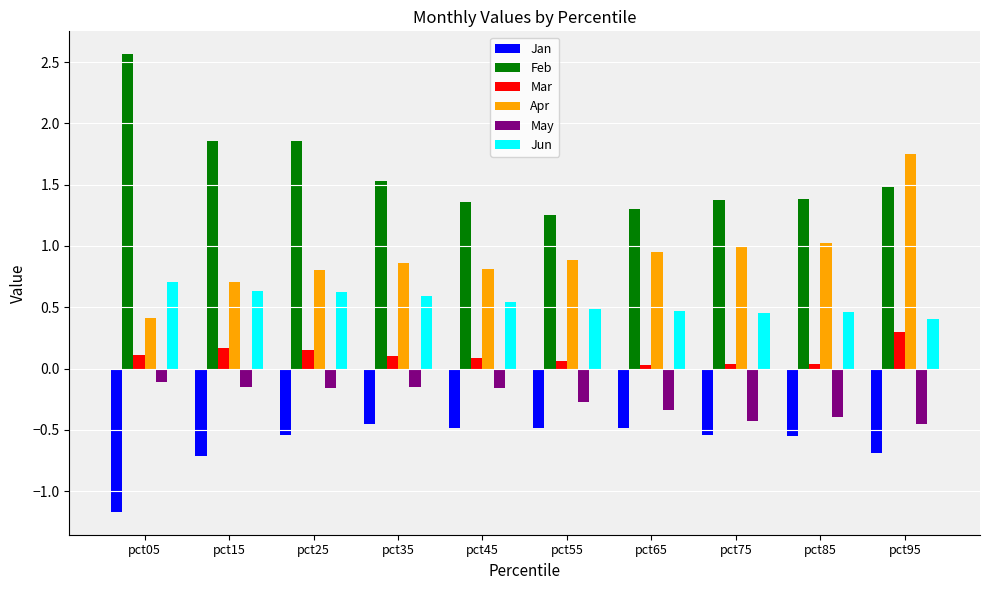

Rank the series by their maximum value, from highest to lowest.

Feb, Apr, Jun, Mar, May, Jan